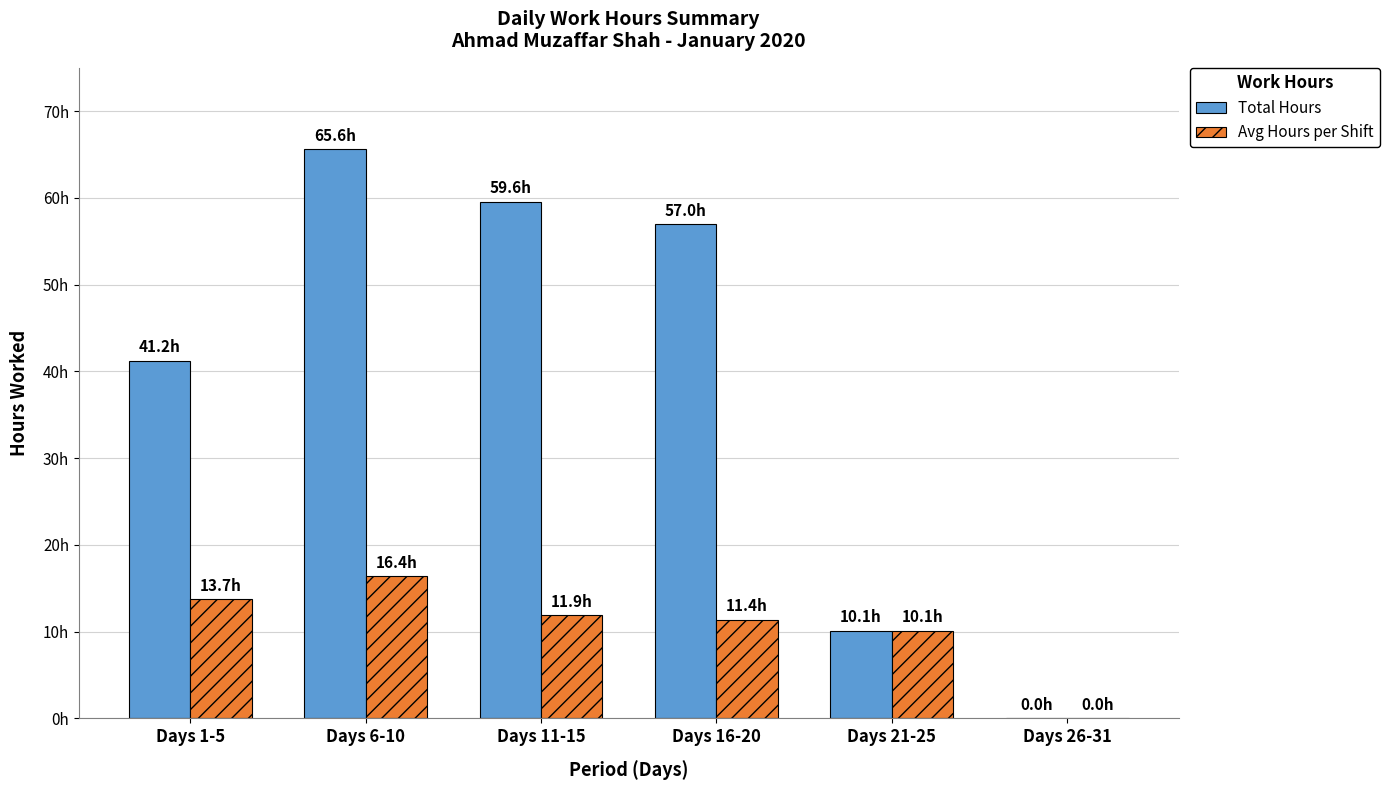

Are the bars horizontal?

No